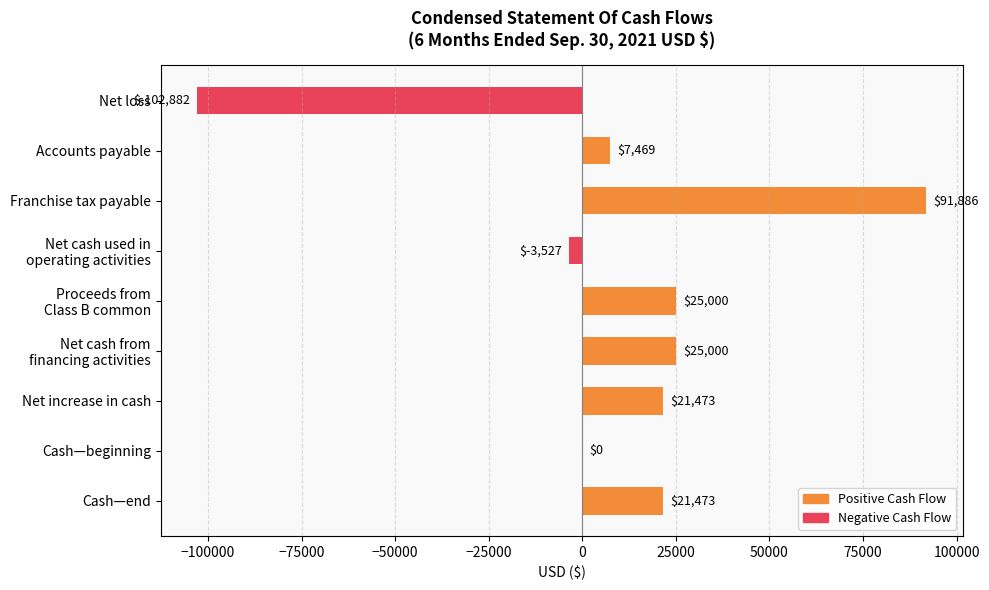

Which label corresponds to the largest value in the chart?

Franchise tax payable